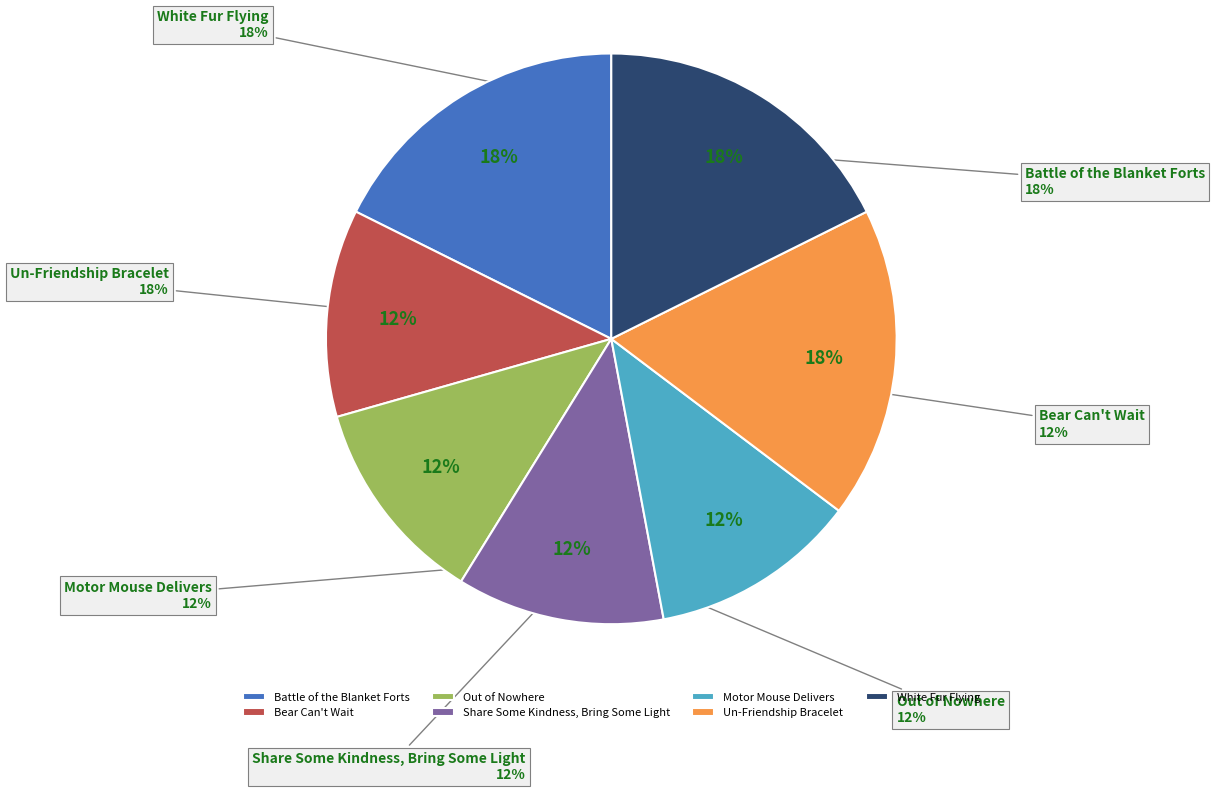

What percentage is NOT represented by Motor Mouse Delivers?

88.2%